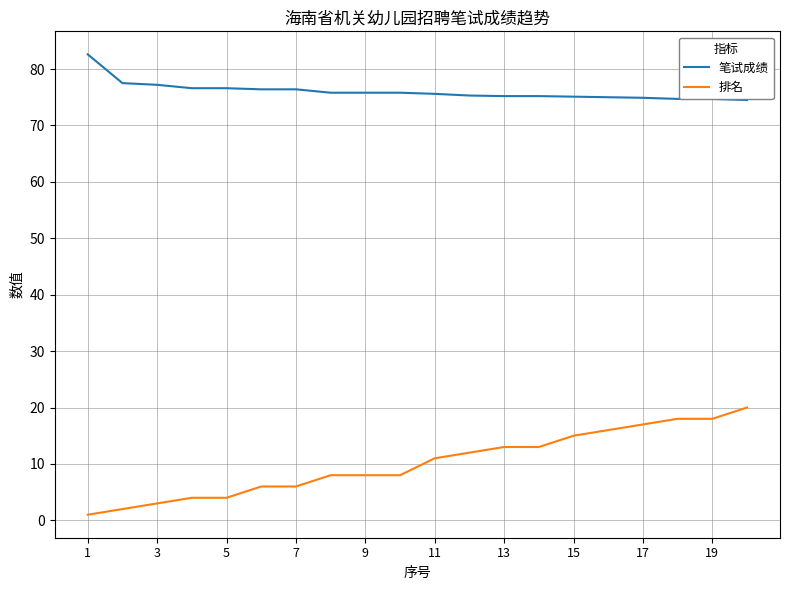

Which series has the widest spread of values?

排名